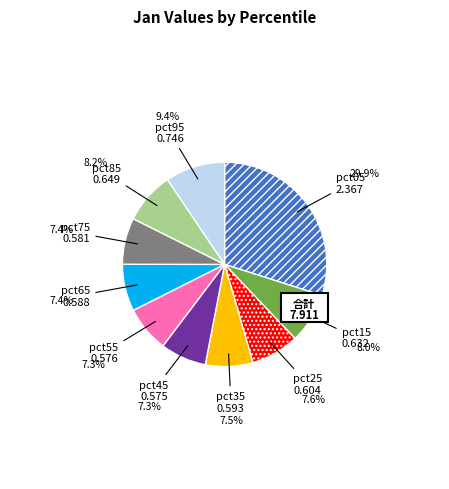

What percentage is the pct25 slice, to the nearest percent?

8%